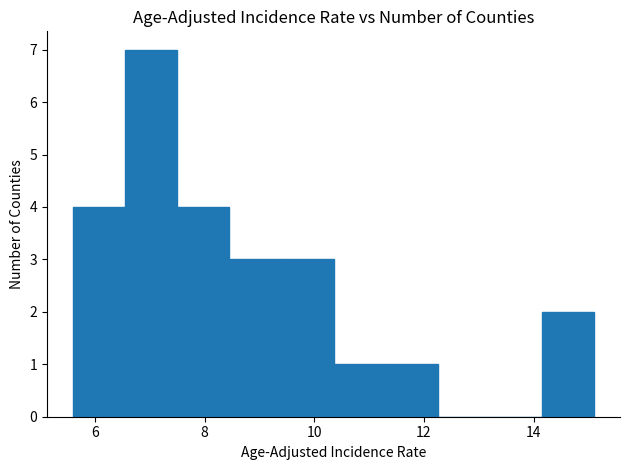

How tall is the bar that spans 11.30 to 12.25 on the x-axis? Neither the bar edges nor the heights are printed on the chart, so give them approximately, as read against the axes.

1